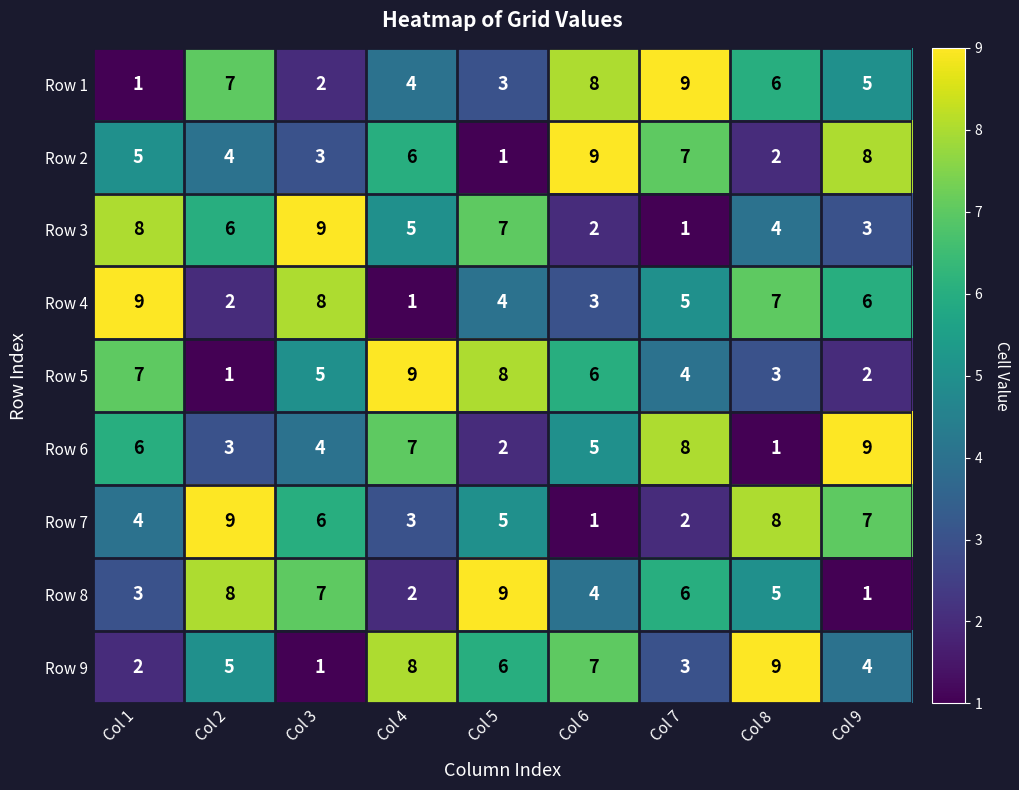

At how many categories does at least one series exceed 3?

9